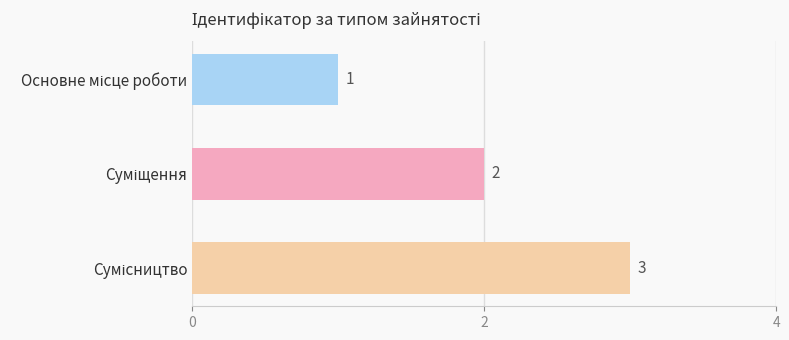

How many values are between 1 and 3?

3